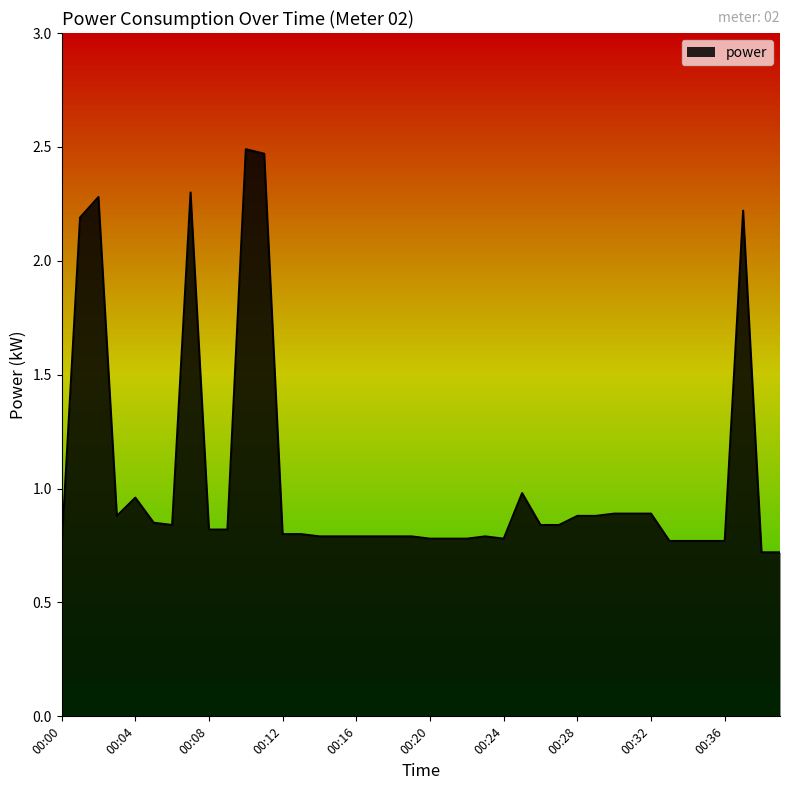

What is the greatest value displayed?

2.5